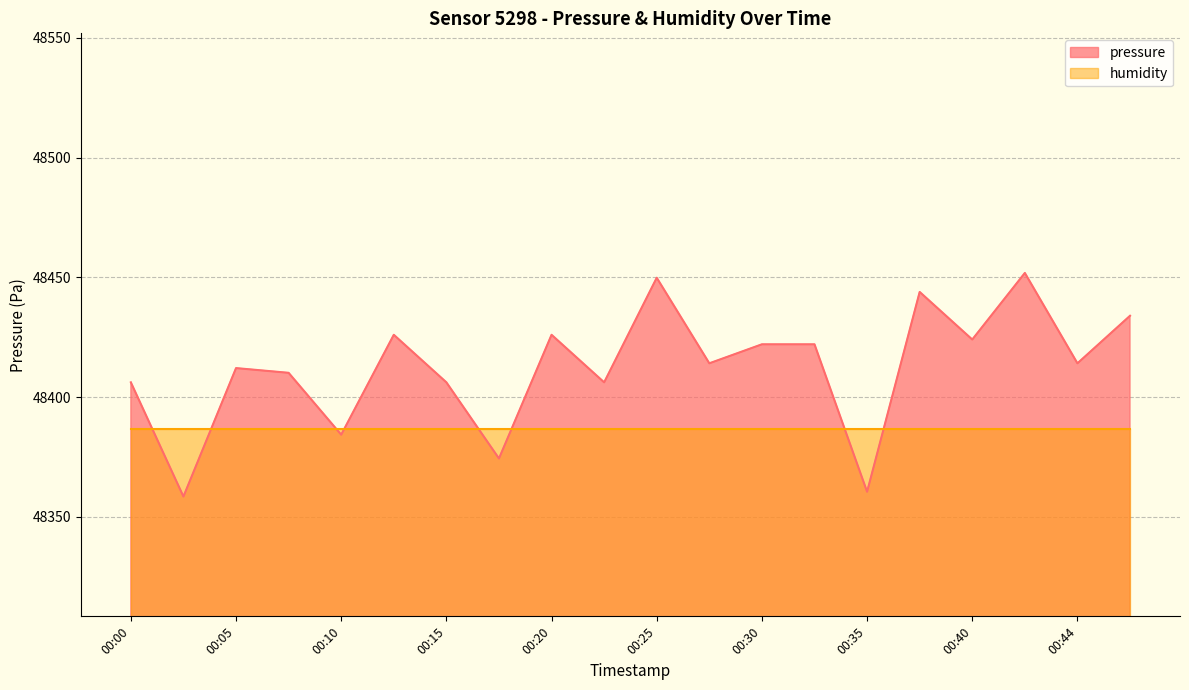

What is the maximum value shown in the chart?

48451.8